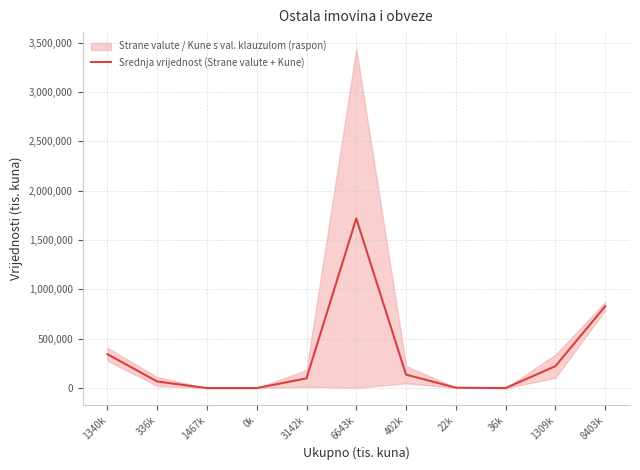

What is the maximum value shown in the chart?

1718021.5